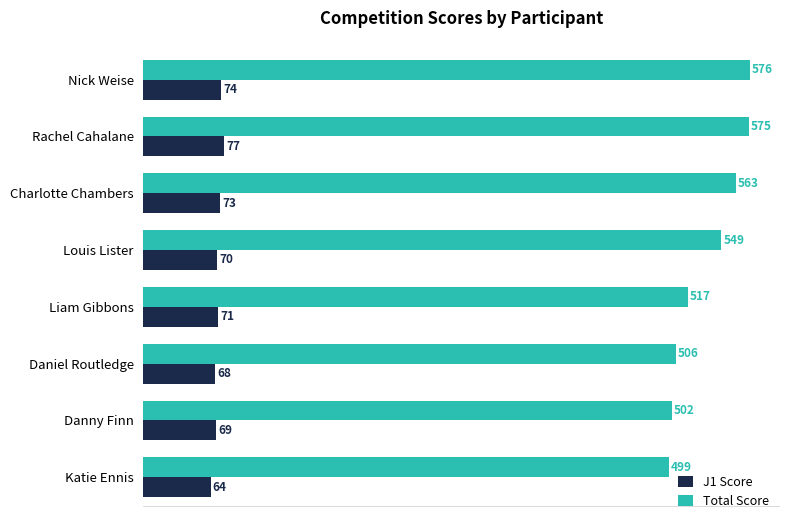

At which category is the sum across all series the highest?

Rachel Cahalane